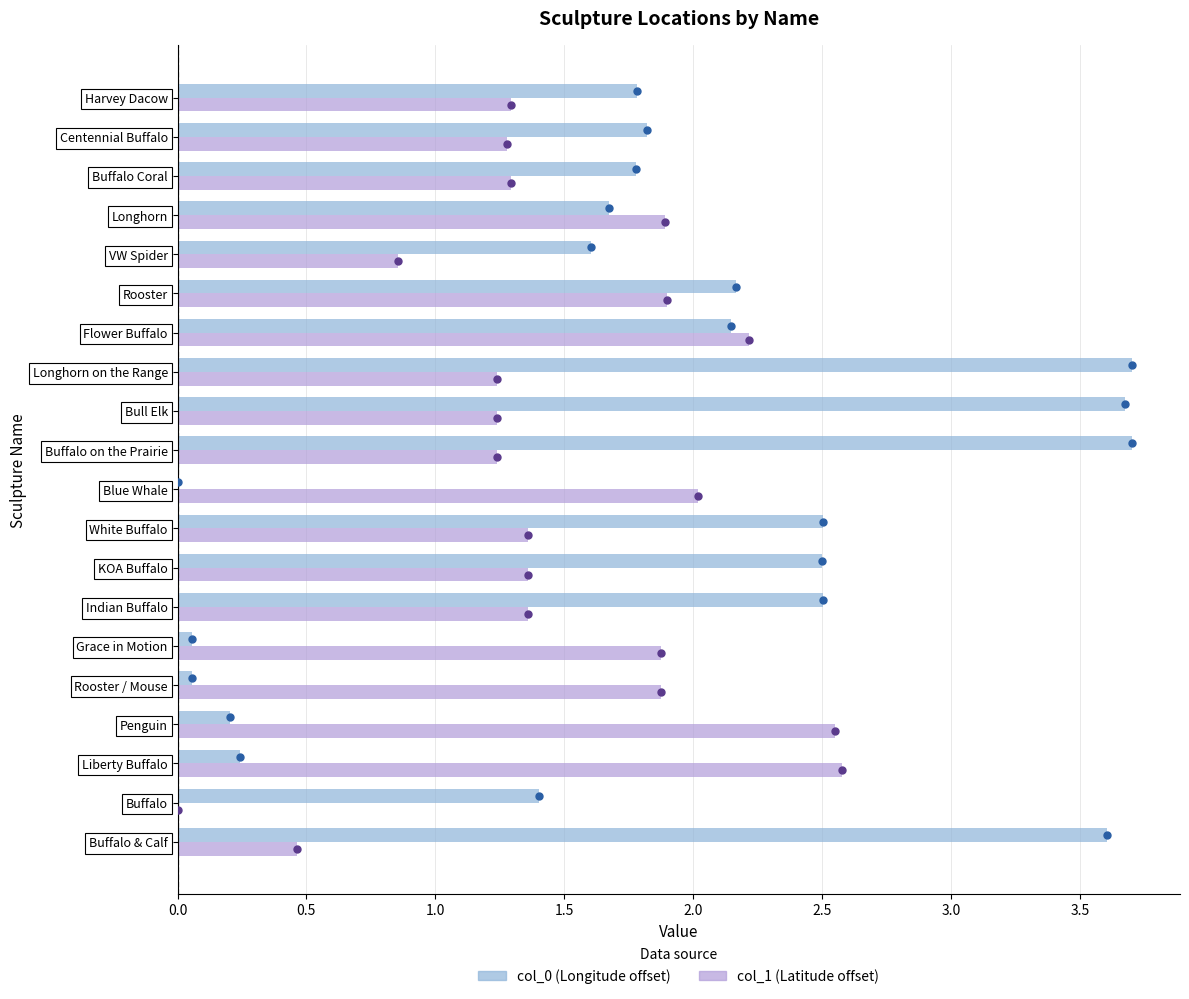

Between Flower Buffalo and Centennial Buffalo, which series saw the biggest shift?

col_1 (Latitude offset)